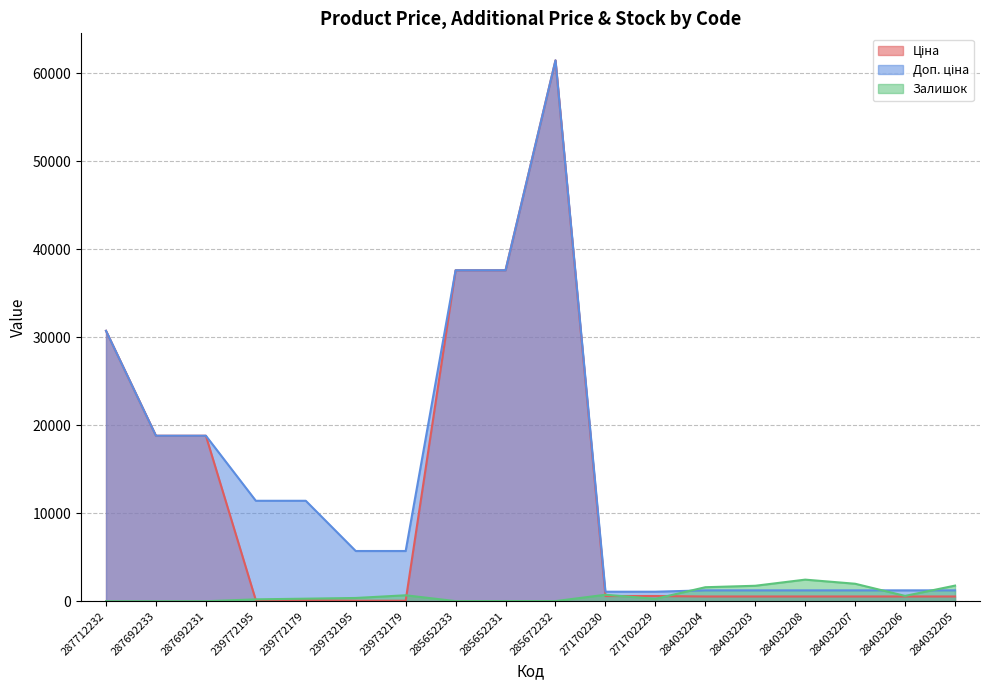

What is the label of the 17th point from the right?

287692233